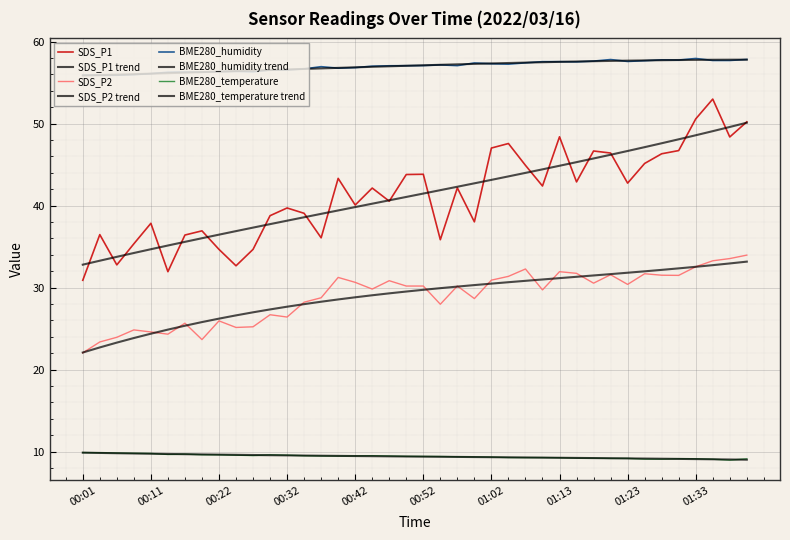

How many series are shown in this chart?

8